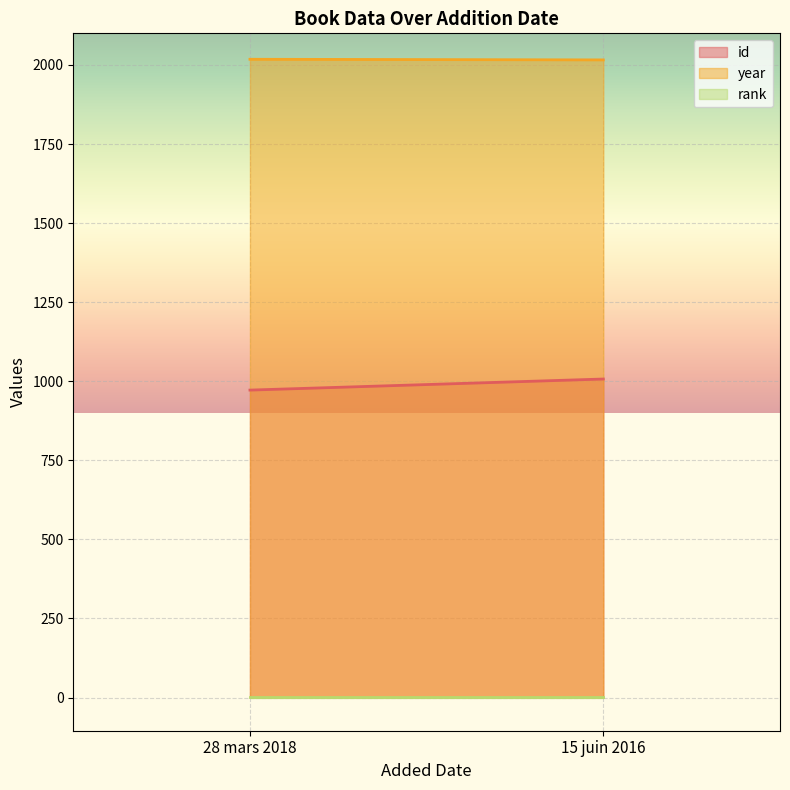

What are all the series names shown in the legend?

id, year, rank